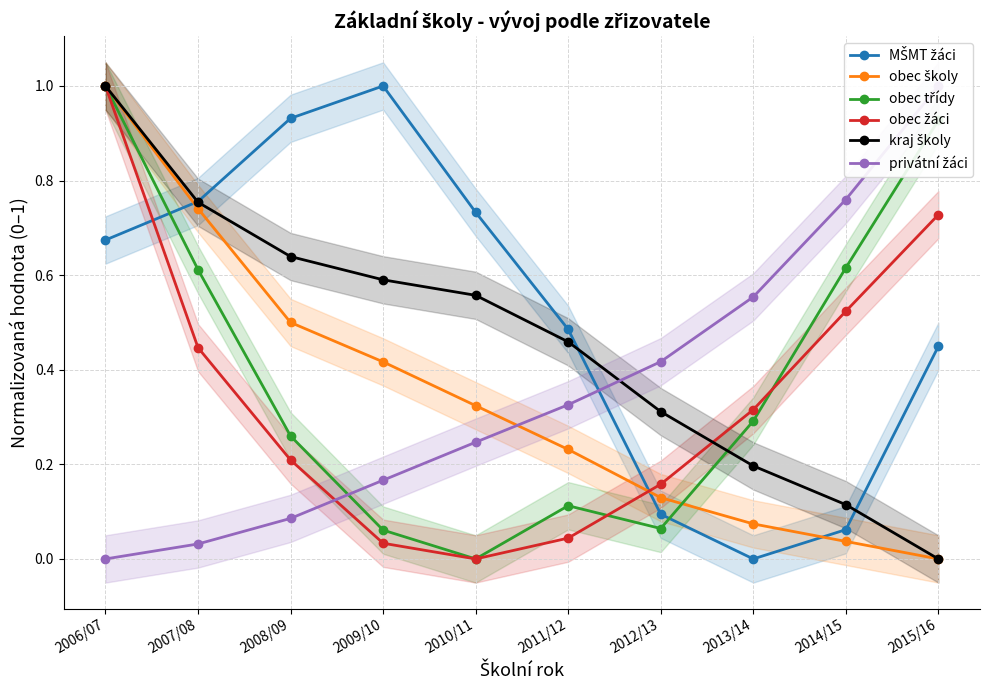

Between 2010/11 and 2009/10, which is larger?

2009/10